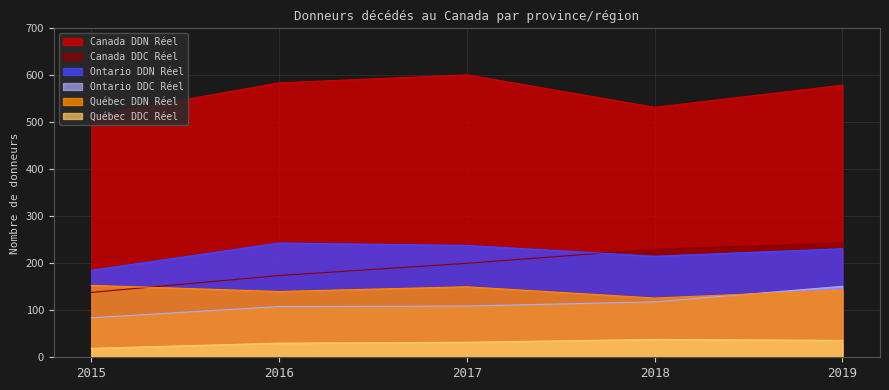

What is the value of the Canada DDC Réel point at the 2nd from the left?

174